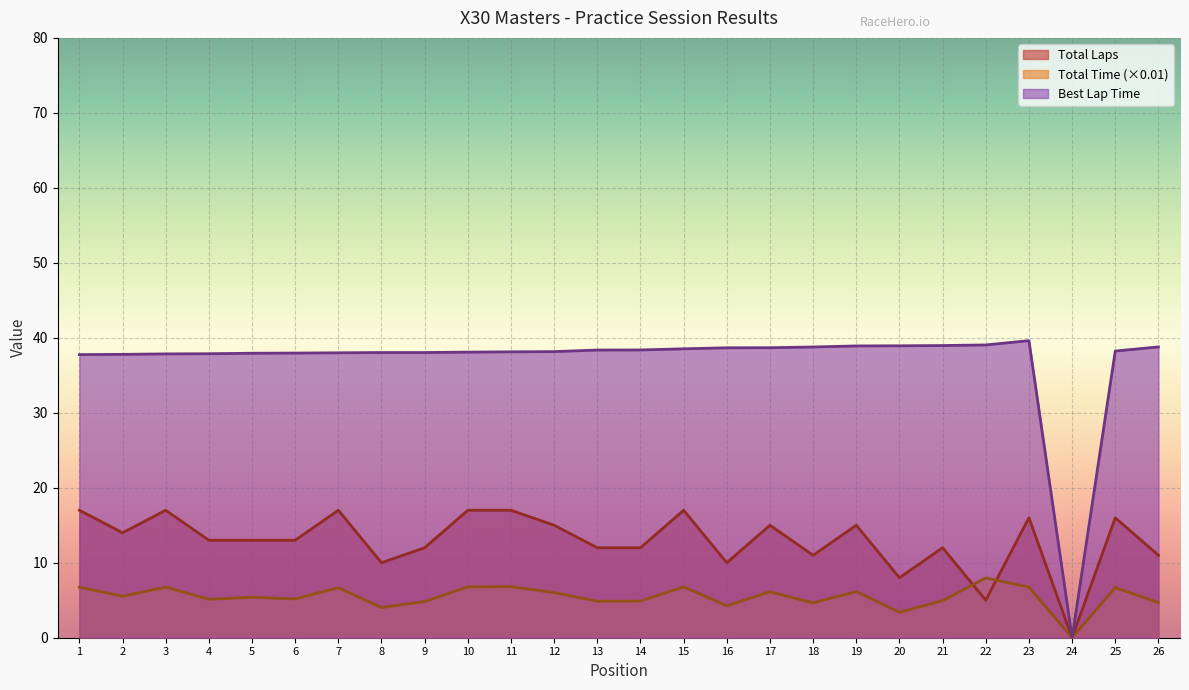

Which series has the largest total across all categories?

Best Lap Time